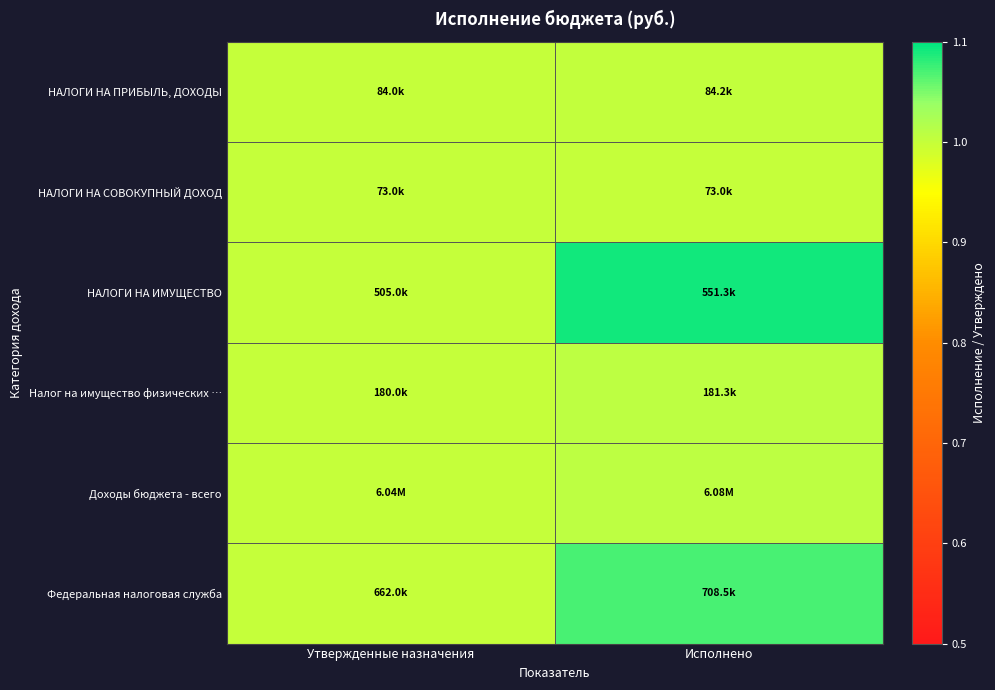

What is the spread (max minus min) of values at Исполнено?

0.1